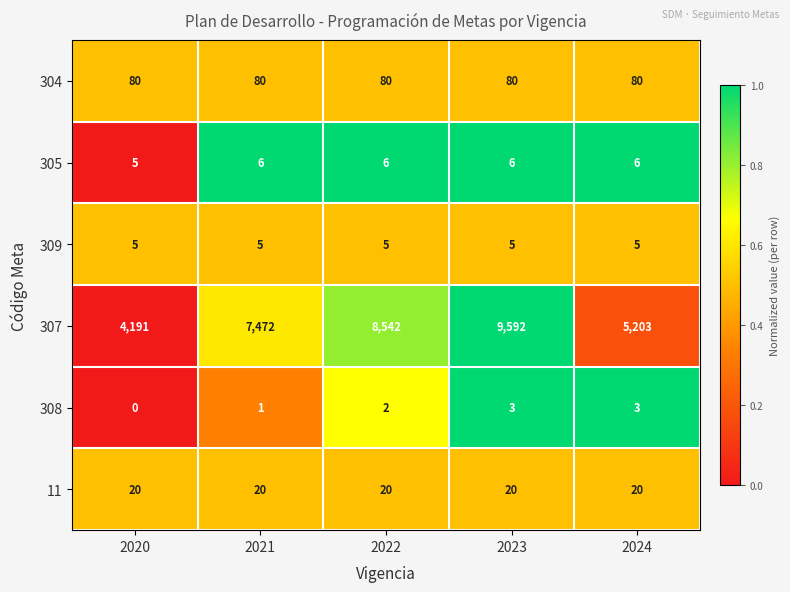

At how many categories does at least one series exceed 0?

5